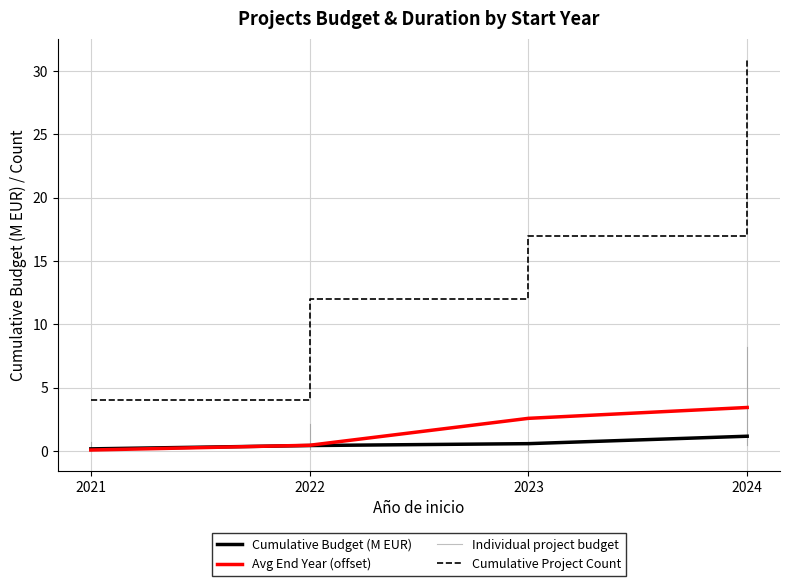

Rank the categories by Cumulative Budget (M EUR) value from lowest to highest.

2021, 2022, 2023, 2024